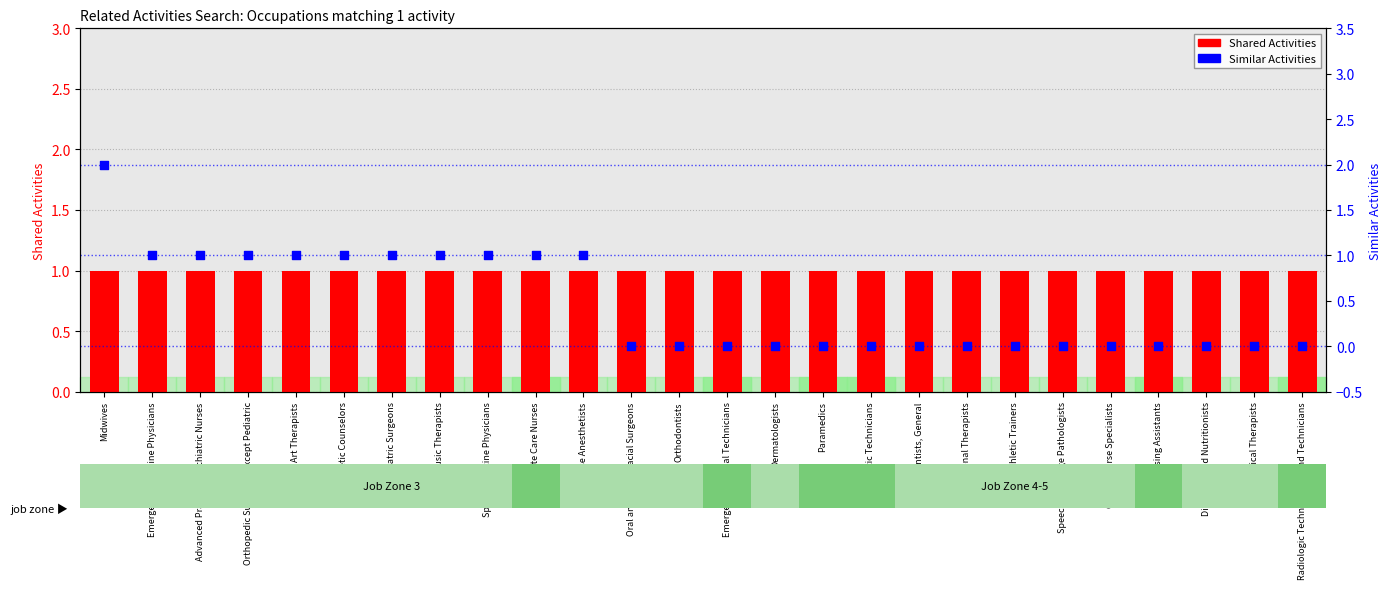

Which series has the largest total across all categories?

Shared Activities